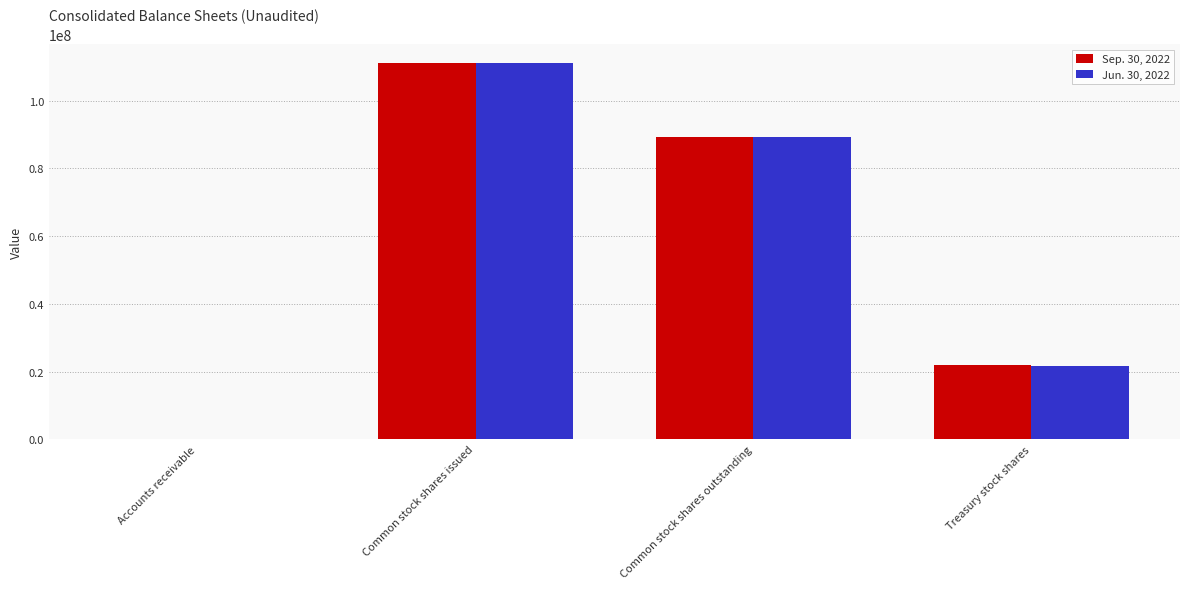

Reading left to right, extract all data points from this chart.

Sep. 30, 2022: Accounts receivable=1910	Common stock shares issued=111114000	Common stock shares outstanding=89316000	Treasury stock shares=21798000
Jun. 30, 2022: Accounts receivable=1731	Common stock shares issued=111090000	Common stock shares outstanding=89302000	Treasury stock shares=21788000